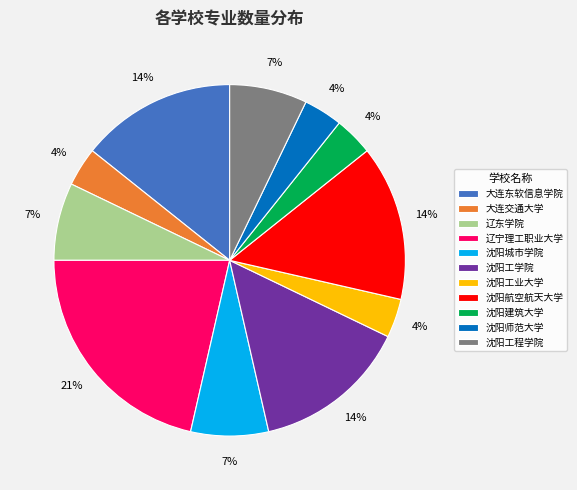

Is there a majority slice in this chart?

No